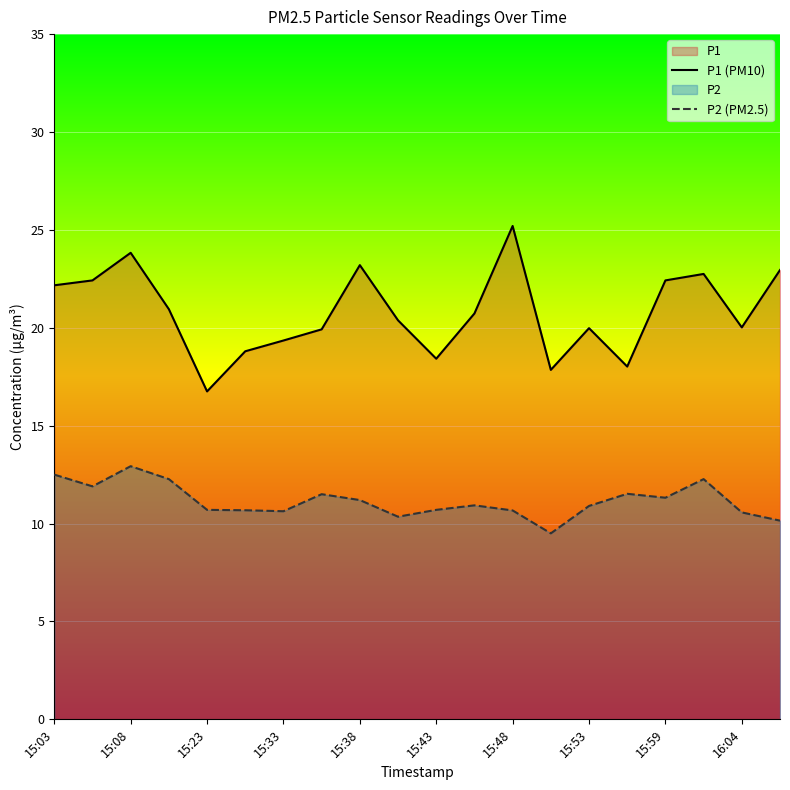

How many lines are shown in the chart?

2